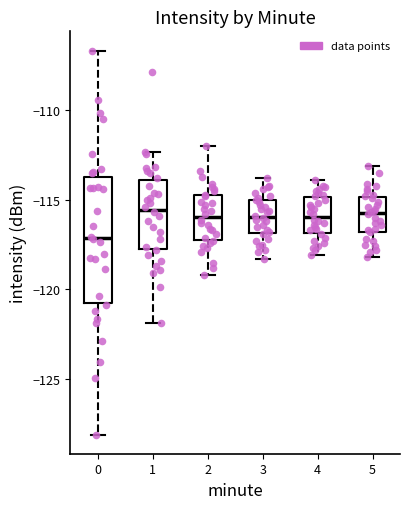

Which box is the tallest, from its lower edge to its upper edge?

0